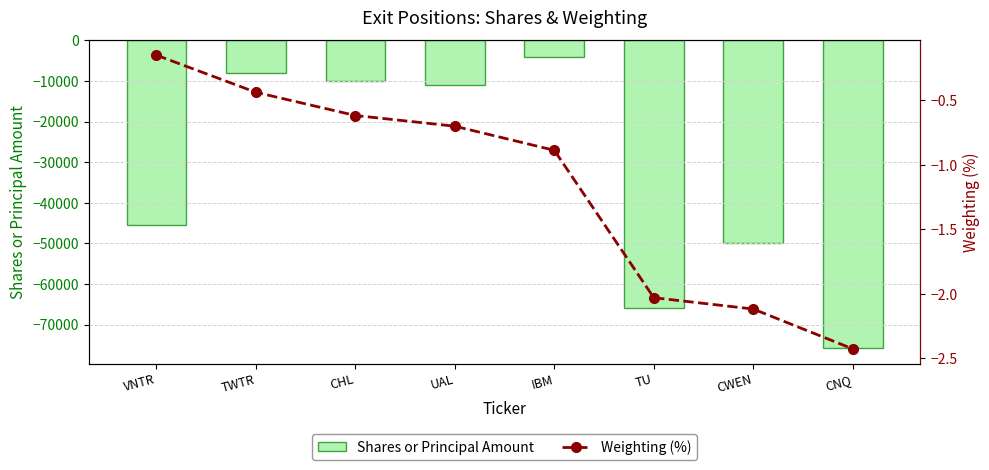

Reading right to left, extract all data points from this chart.

Shares or Principal Amount: -75800.0	-50000.0	-65865.0	-4000.0	-11000.0	-10000.0	-8000.0	-45394.0
Weighting (%): -2.4	-2.1	-2.0	-0.9	-0.7	-0.6	-0.4	-0.1